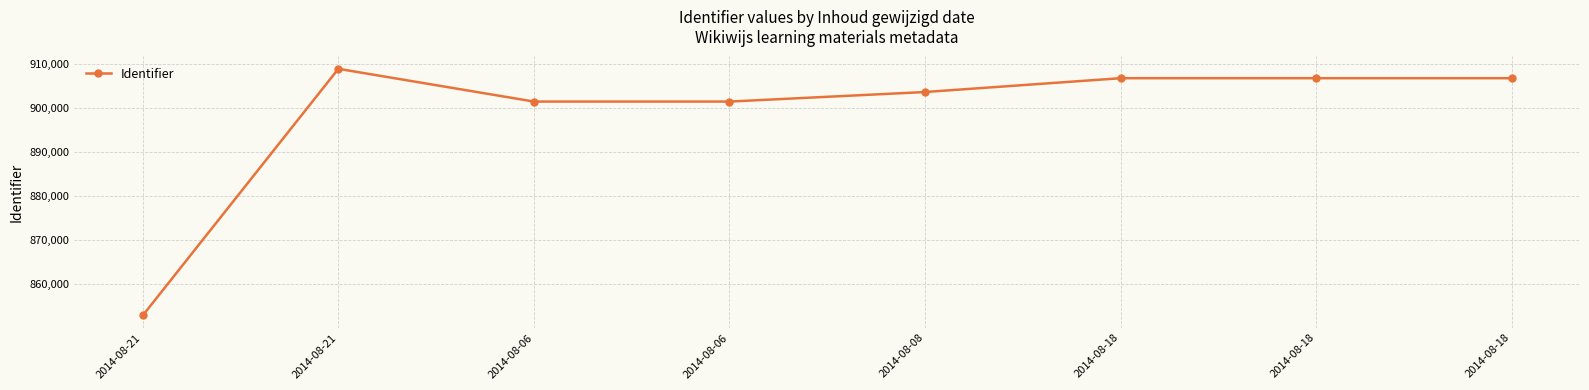

Does the chart have visible grid lines?

Yes